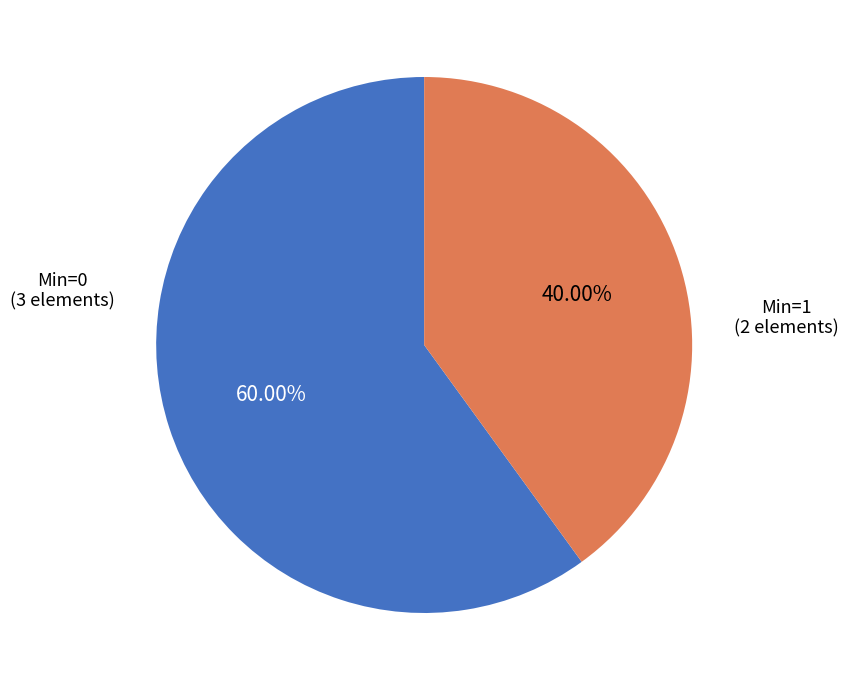

Is there a majority slice in this chart?

Yes